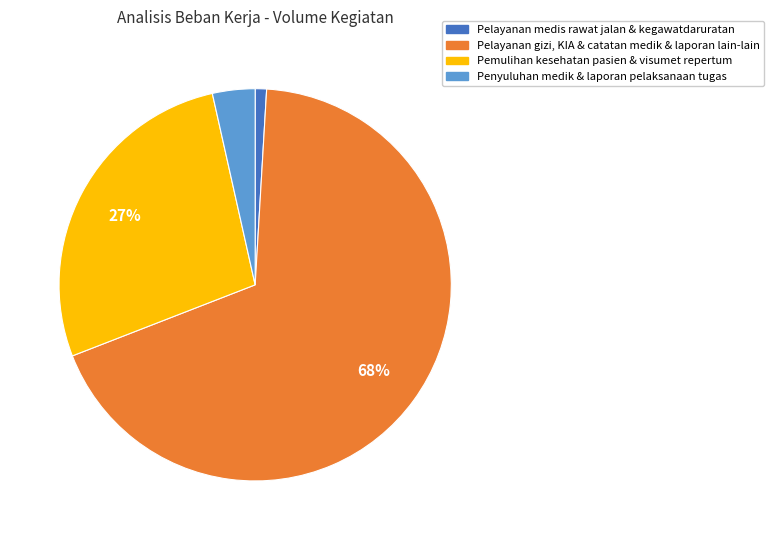

To the nearest percent, what is the average slice percentage?

25%